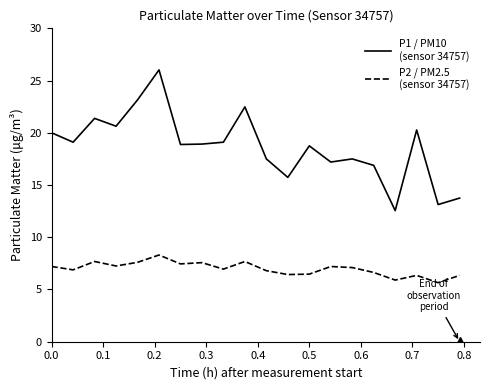

What is the greatest value displayed?

26.0